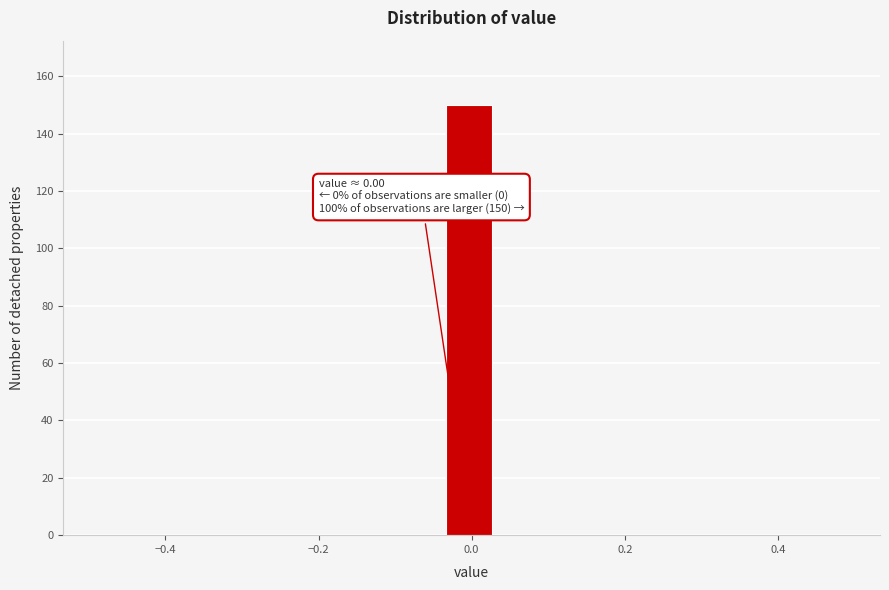

Read against the x-axis, roughly where is the centre of the tallest bar?

0.00